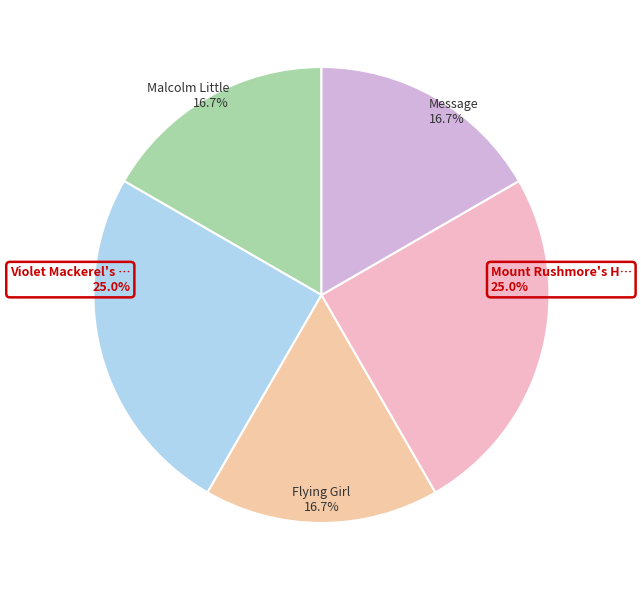

To the nearest percent, what portion does Message represent?

17%